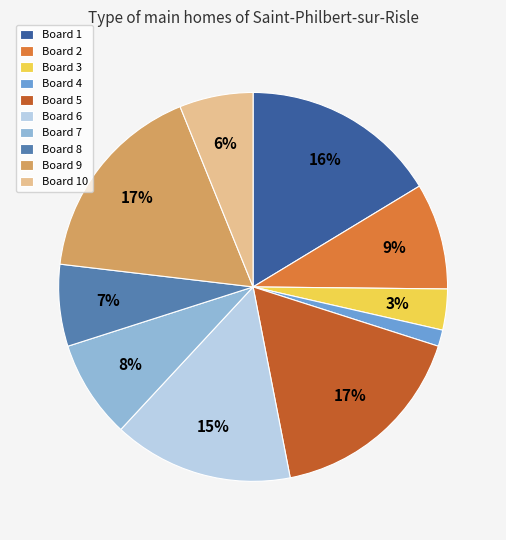

Count the number of slices in the pie.

10